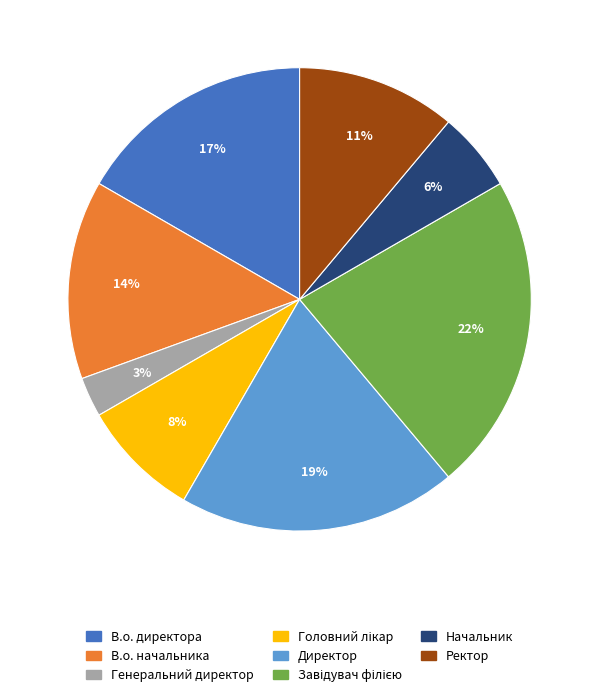

What is the smallest slice in the pie chart?

Генеральний директор